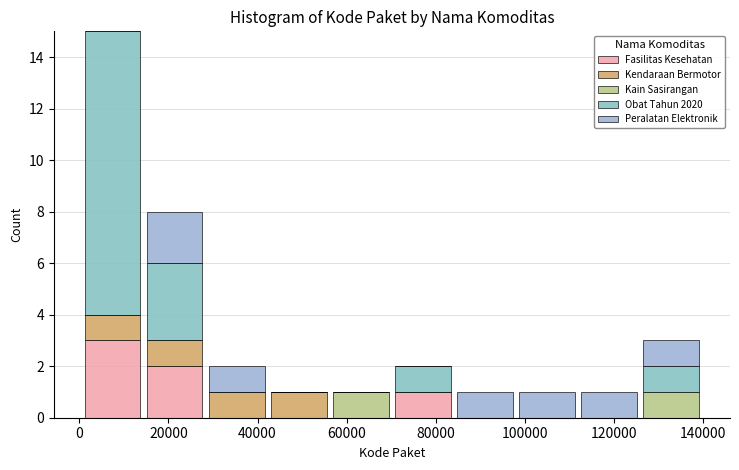

Which range on the x-axis has the tallest stacked bar (by total height)?

0 to 14000